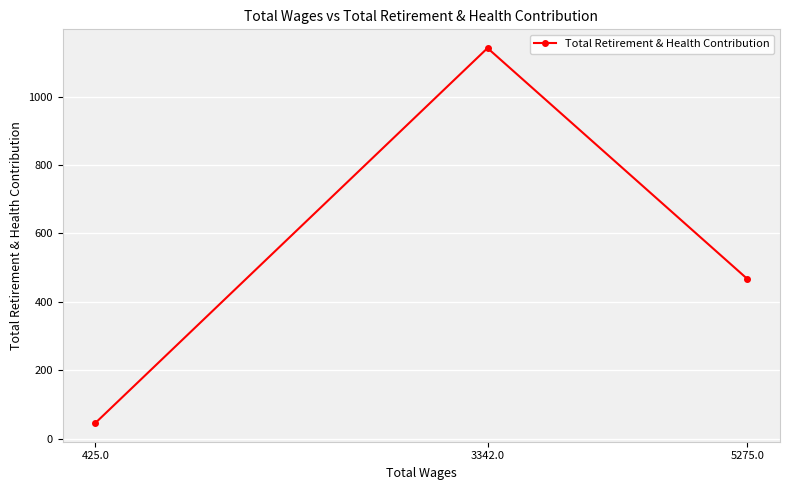

What position from the right is 425.0?

3